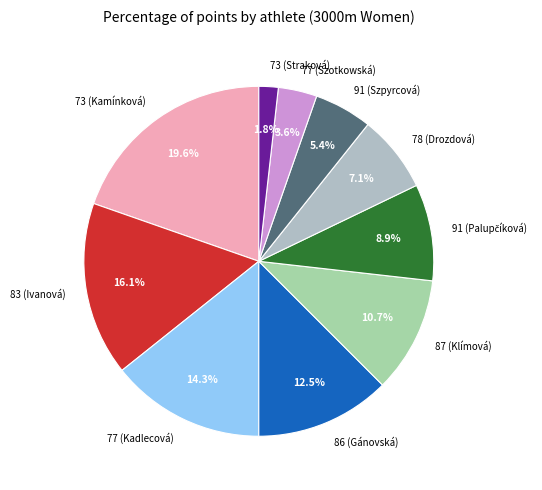

True or false: 87 (Klímová) accounts for 11% of the total.

True